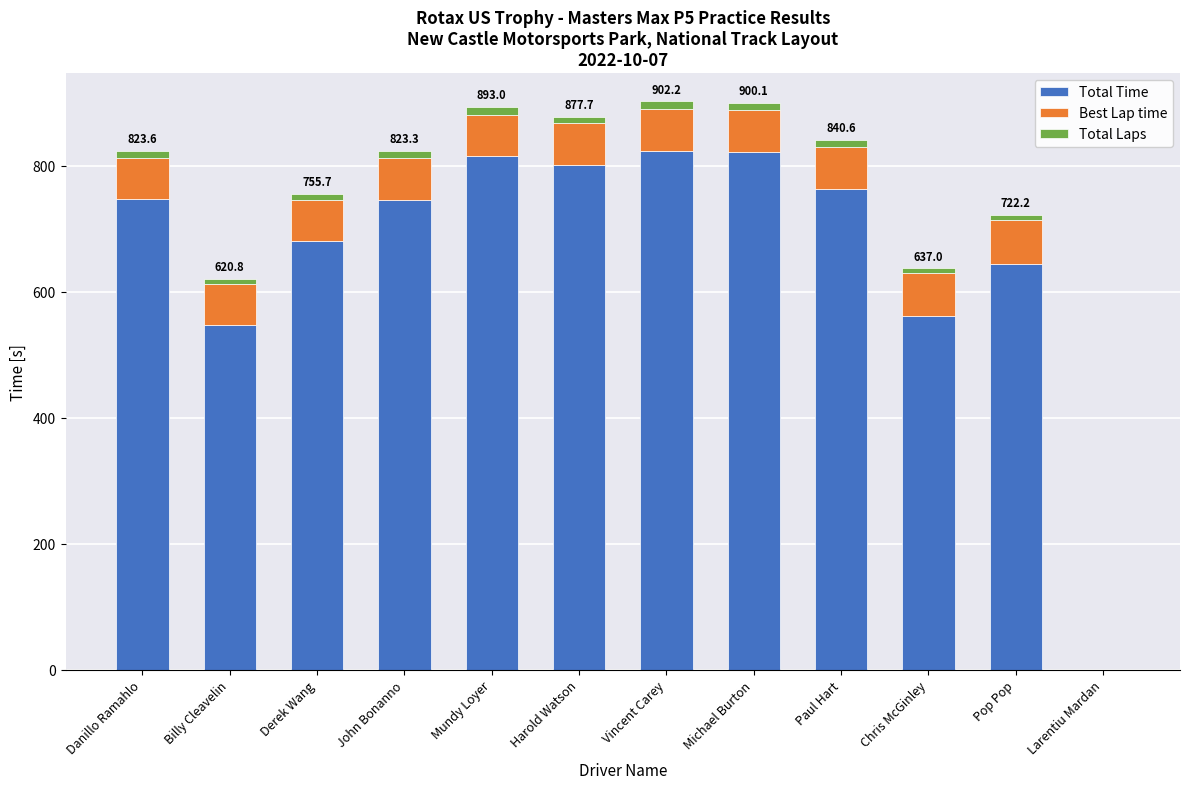

Where does the Total Time series first go above 746?

Danillo Ramahlo